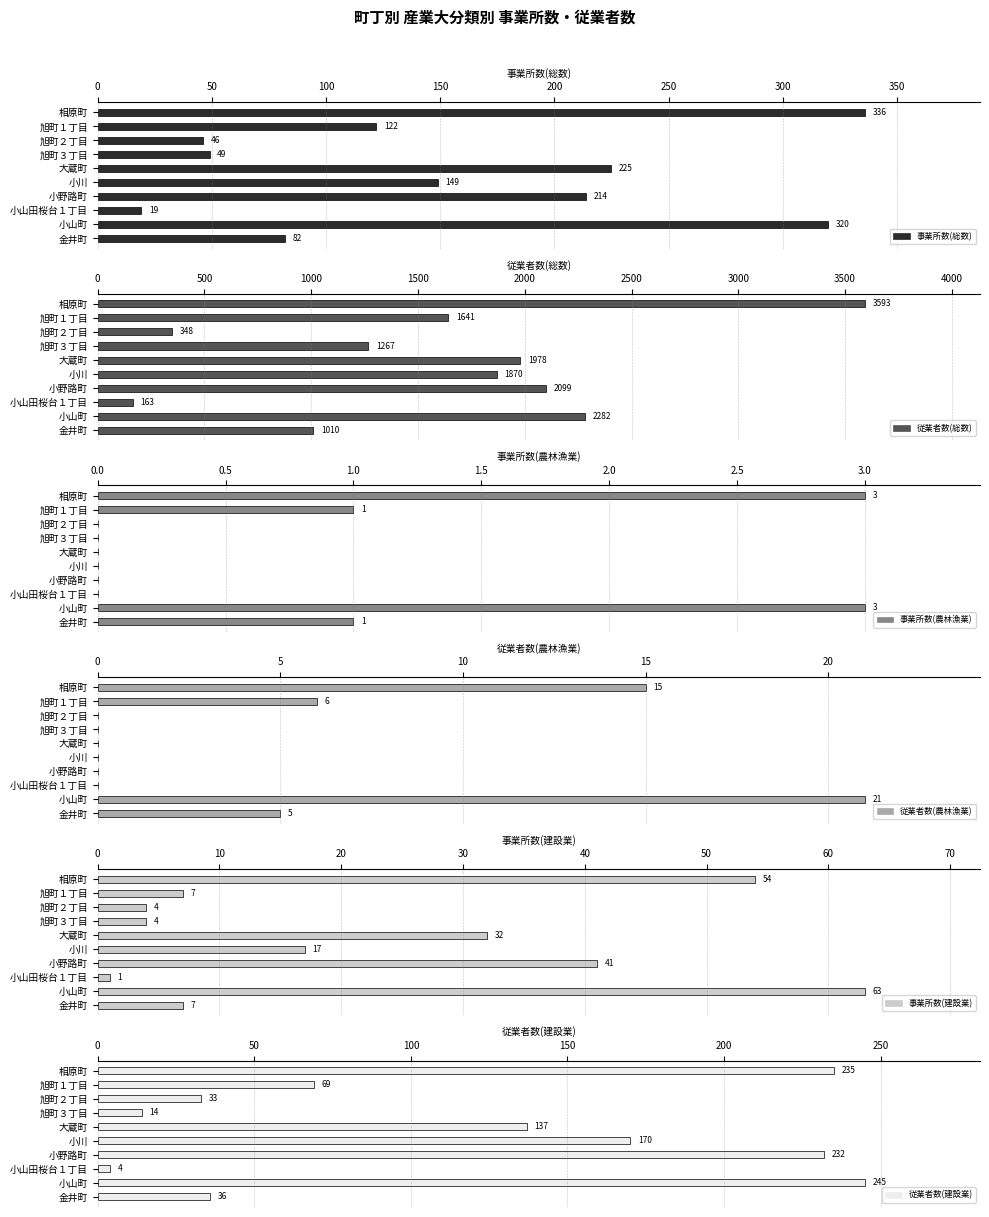

What is the value of the 事業所数(農林漁業) bar at the 1st from the left?

3